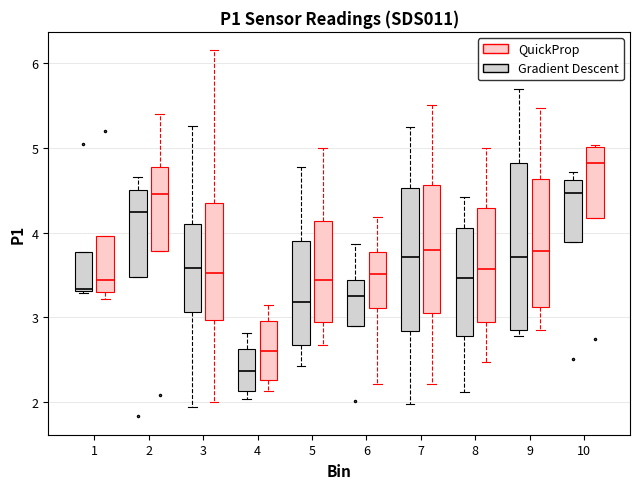

Which box is the tallest, from its lower edge to its upper edge?

9 (Gradient Descent)